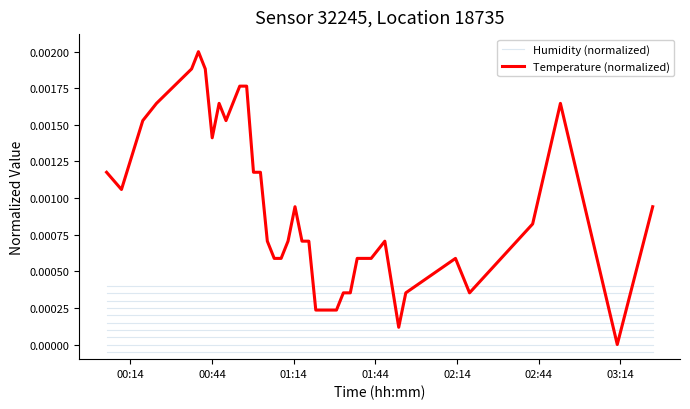

Which series has the largest range (max minus min)?

Temperature (normalized)